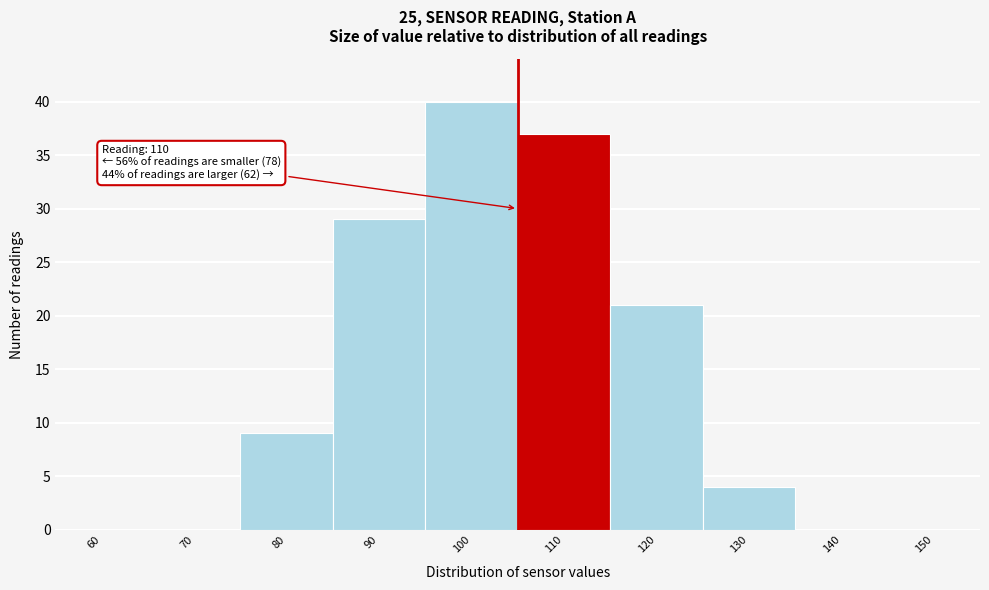

Reading right to left, list all the values displayed in this chart.

150=0	140=0	130=4	120=21	110=37	100=40	90=29	80=9	70=0	60=0